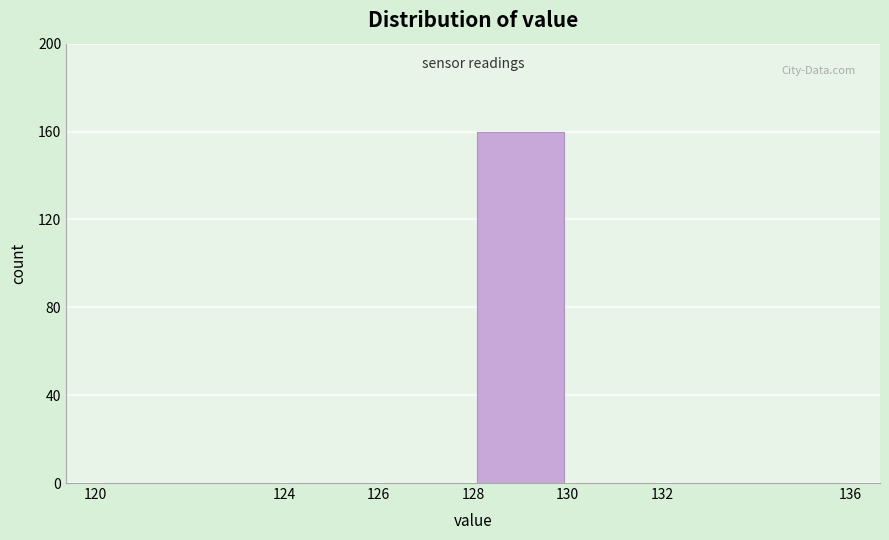

Reading left to right, list every bar in this chart as the range it spans on the x-axis followed by its height. The values are not printed on the chart, so give them approximately, as read against the axis.

120 to 124: 0
124 to 126: 0
126 to 128: 0
128 to 130: 160
130 to 132: 0
132 to 136: 0